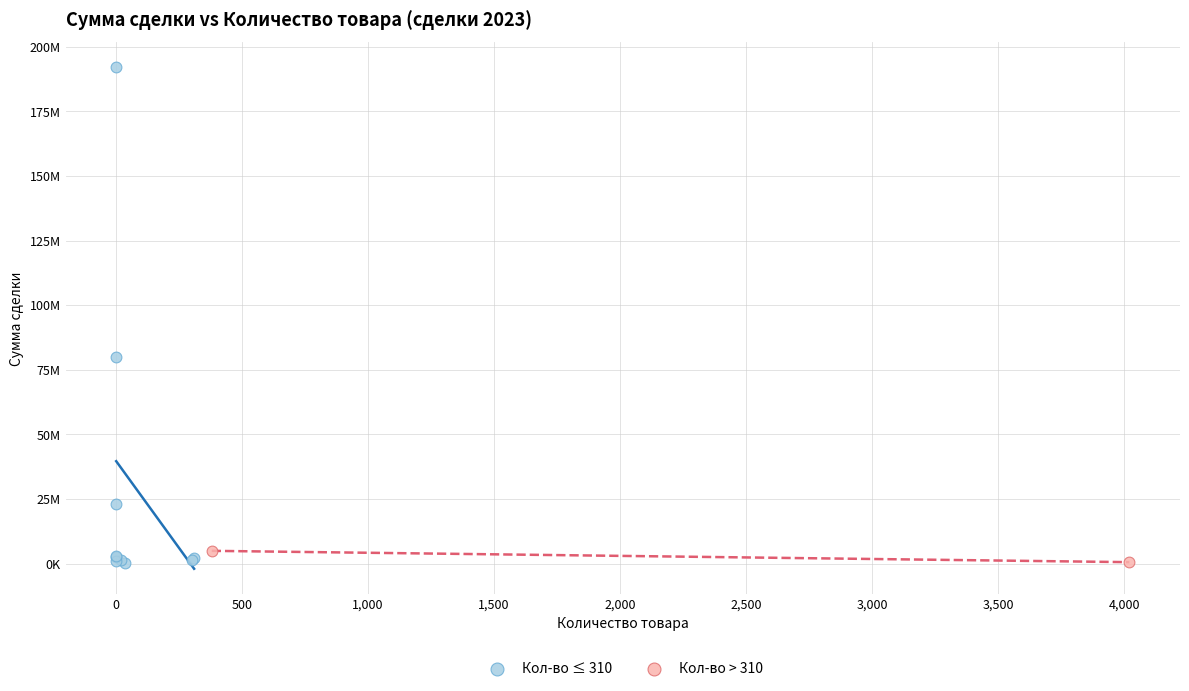

What are all the series names shown in the legend?

Кол-во ≤ 310, Кол-во > 310